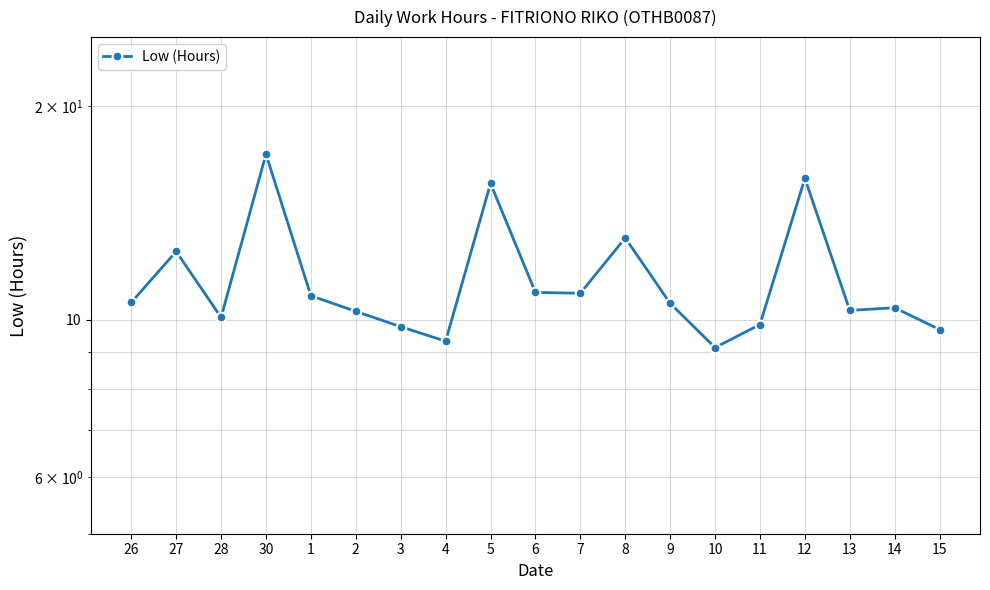

What is the difference between the maximum and second lowest values?

7.8